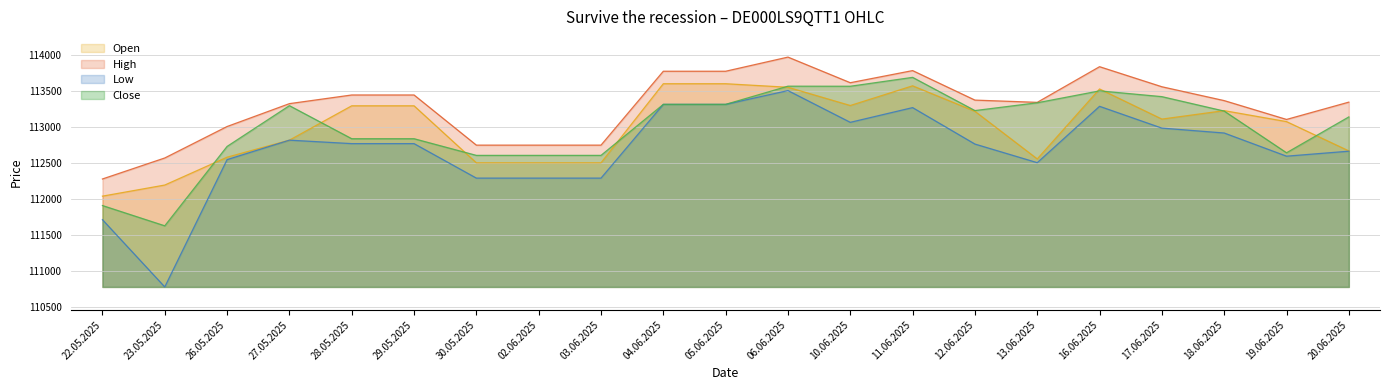

Reading left to right, extract all data points from this chart.

Open: 22.05.2025=112038	23.05.2025=112192	26.05.2025=112578	27.05.2025=112814	28.05.2025=113290	29.05.2025=113290	30.05.2025=112500	02.06.2025=112500	03.06.2025=112500	04.06.2025=113596	05.06.2025=113596	06.06.2025=113547	10.06.2025=113294	11.06.2025=113567	12.06.2025=113214	13.06.2025=112554	16.06.2025=113523	17.06.2025=113106	18.06.2025=113223	19.06.2025=113071	20.06.2025=112665
High: 22.05.2025=112276	23.05.2025=112567	26.05.2025=113003	27.05.2025=113320	28.05.2025=113440	29.05.2025=113440	30.05.2025=112745	02.06.2025=112745	03.06.2025=112745	04.06.2025=113769	05.06.2025=113769	06.06.2025=113965	10.06.2025=113610	11.06.2025=113778	12.06.2025=113369	13.06.2025=113338	16.06.2025=113832	17.06.2025=113554	18.06.2025=113362	19.06.2025=113101	20.06.2025=113341
Low: 22.05.2025=111712	23.05.2025=110780	26.05.2025=112544	27.05.2025=112814	28.05.2025=112766	29.05.2025=112766	30.05.2025=112288	02.06.2025=112288	03.06.2025=112288	04.06.2025=113310	05.06.2025=113310	06.06.2025=113501	10.06.2025=113061	11.06.2025=113265	12.06.2025=112760	13.06.2025=112502	16.06.2025=113283	17.06.2025=112981	18.06.2025=112913	19.06.2025=112592	20.06.2025=112661
Close: 22.05.2025=111908	23.05.2025=111627	26.05.2025=112727	27.05.2025=113292	28.05.2025=112834	29.05.2025=112834	30.05.2025=112603	02.06.2025=112603	03.06.2025=112603	04.06.2025=113310	05.06.2025=113310	06.06.2025=113562	10.06.2025=113561	11.06.2025=113684	12.06.2025=113224	13.06.2025=113332	16.06.2025=113497	17.06.2025=113417	18.06.2025=113217	19.06.2025=112639	20.06.2025=113136